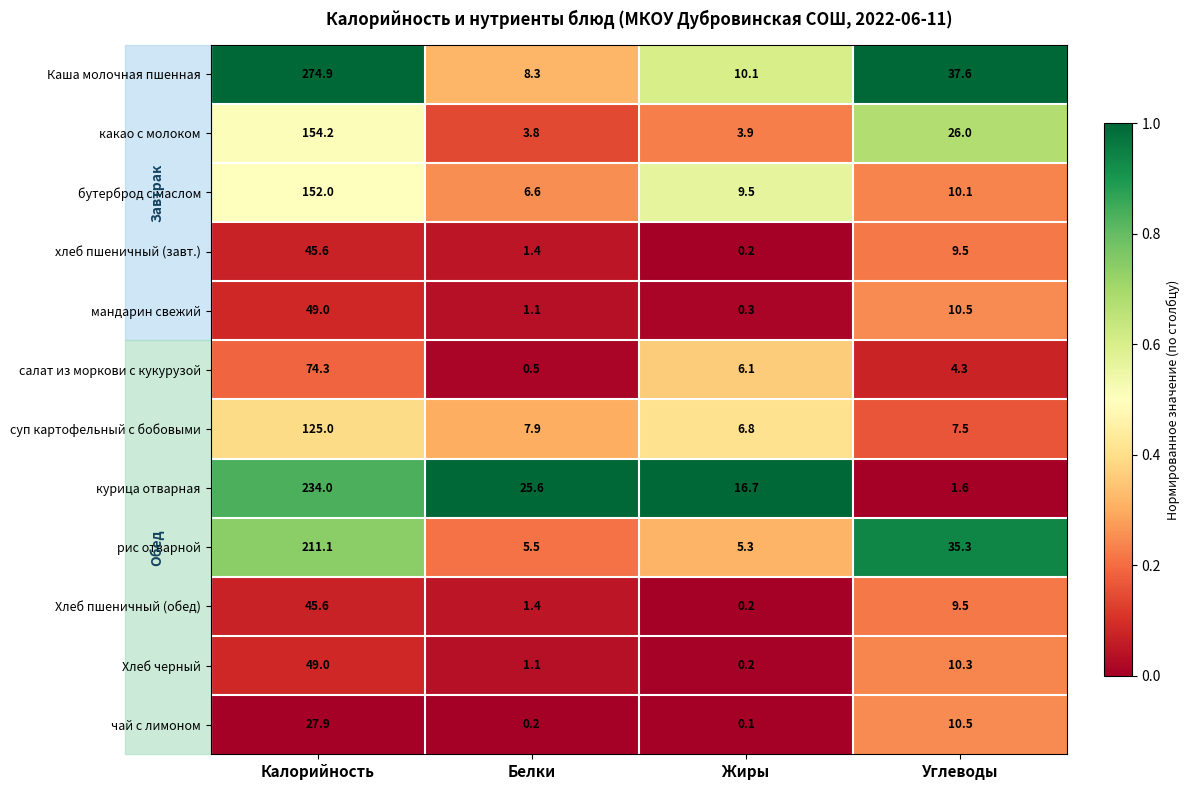

Is it true that хлеб пшеничный (завт.) equals 67.6 at Калорийность?

False